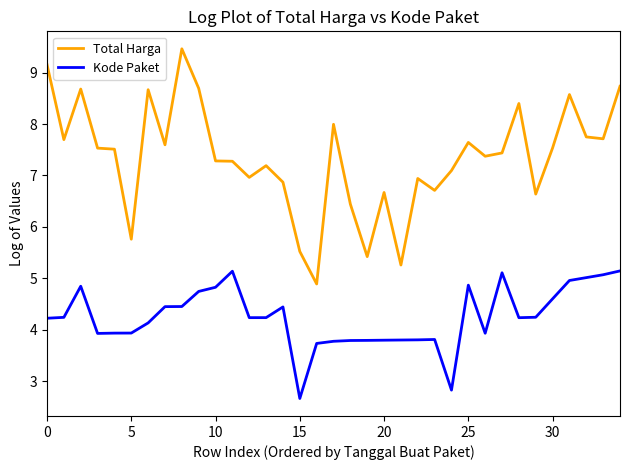

What is the minimum value shown in the chart?

2.7